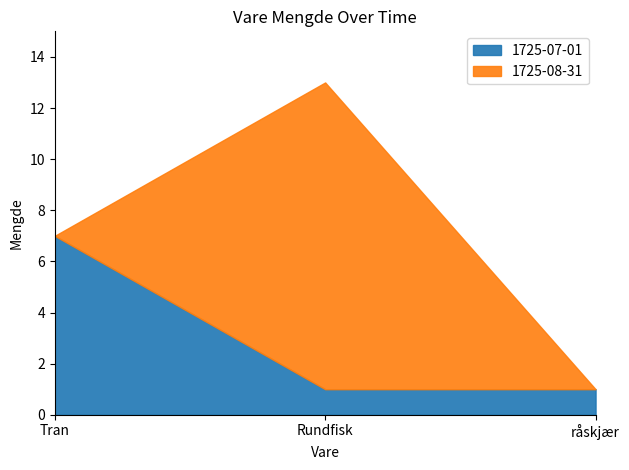

Is it true that 1725-08-31 equals 0 at Tran?

True